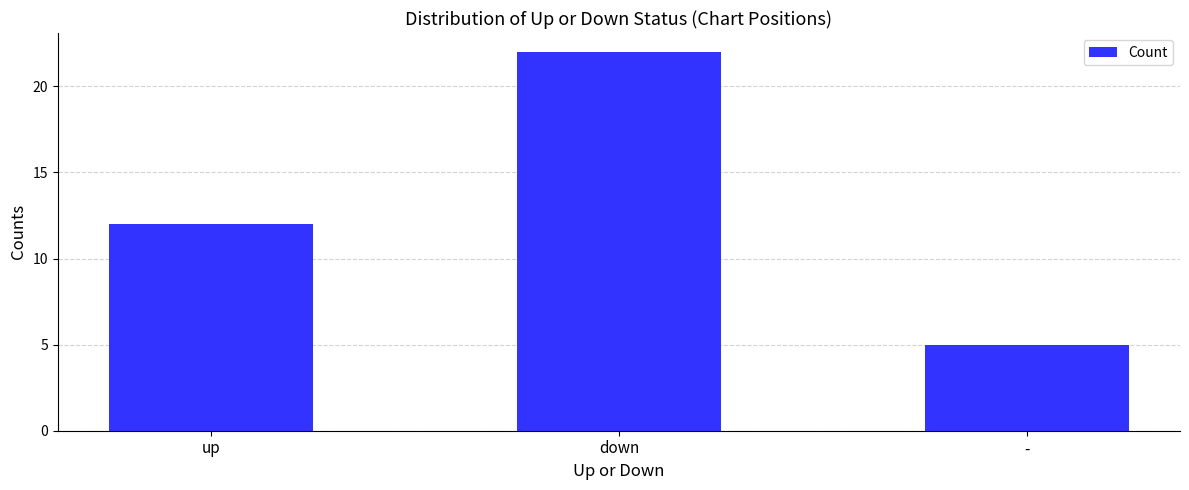

How many values are below 12?

1